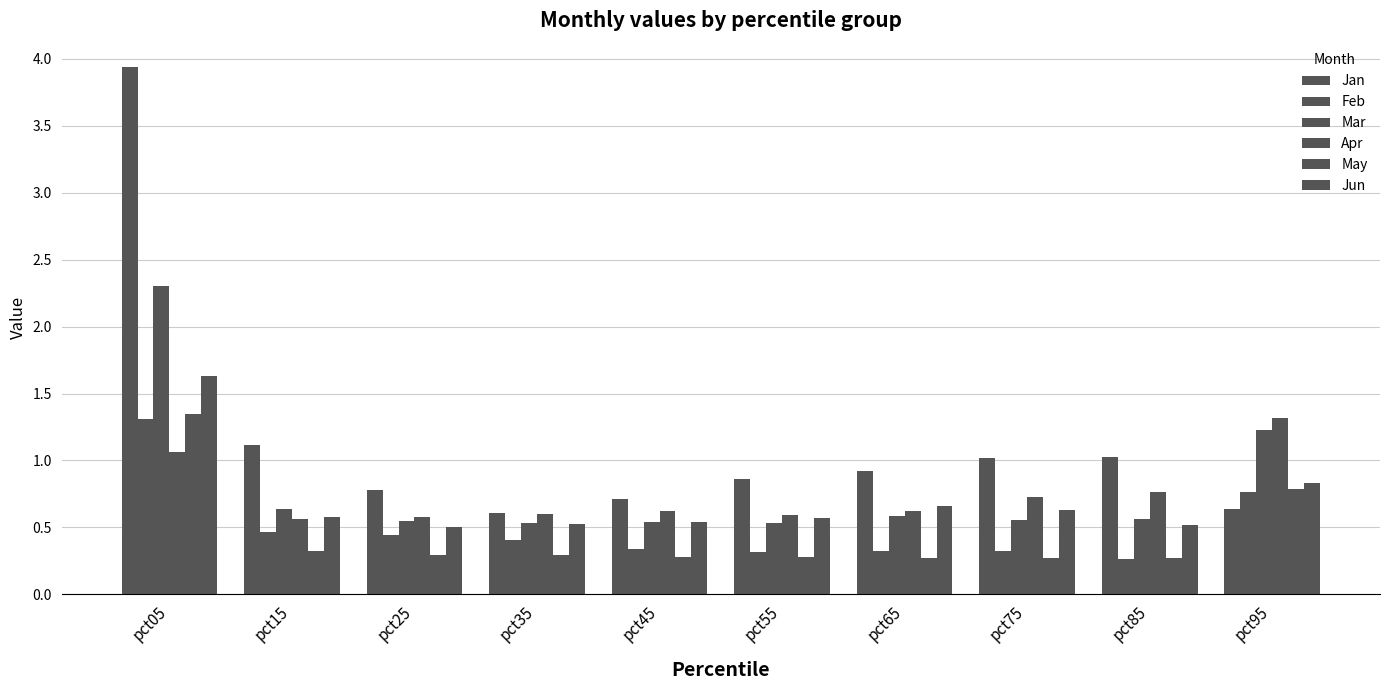

At how many categories does at least one series exceed 0?

10